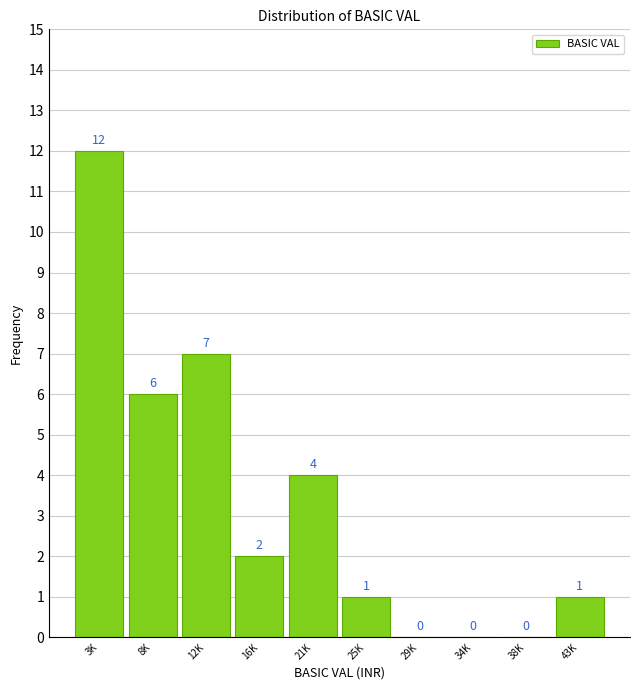

Reading left to right, transcribe all the data shown in this chart.

3K=12	8K=6	12K=7	16K=2	21K=4	25K=1	29K=0	34K=0	38K=0	43K=1